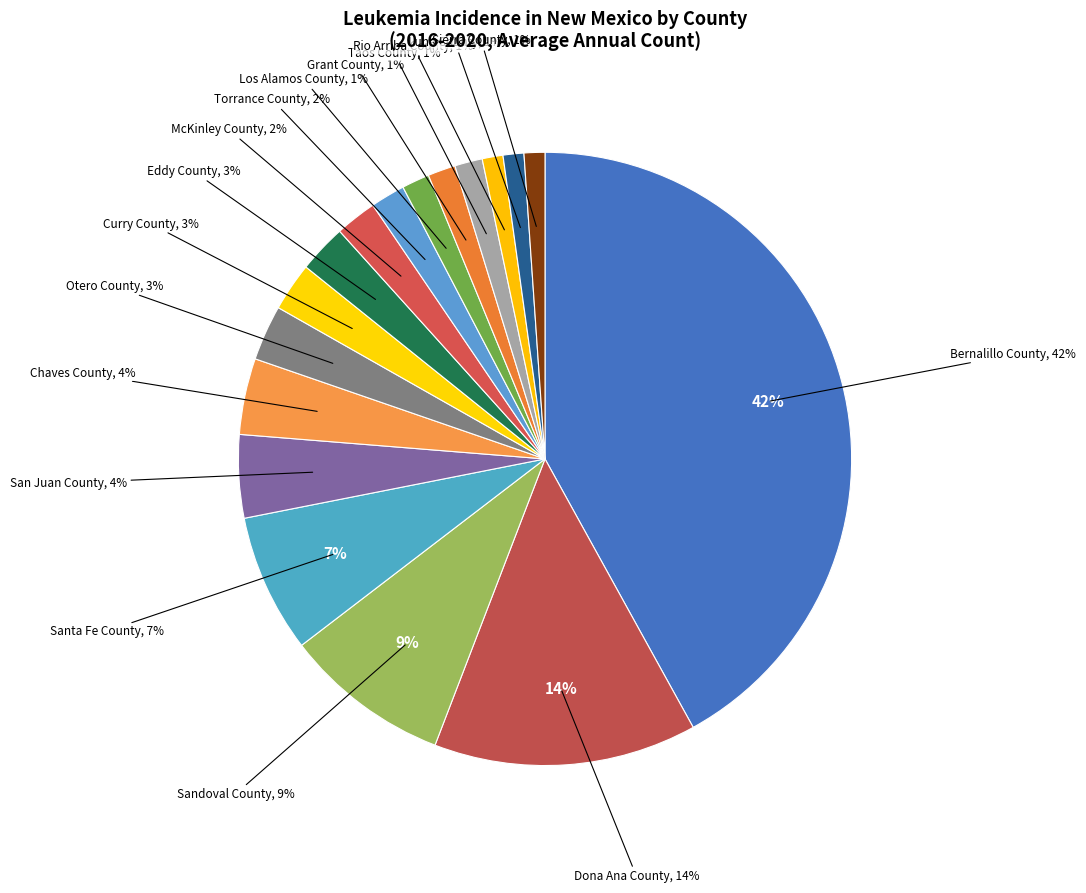

Does any single category account for the majority?

No